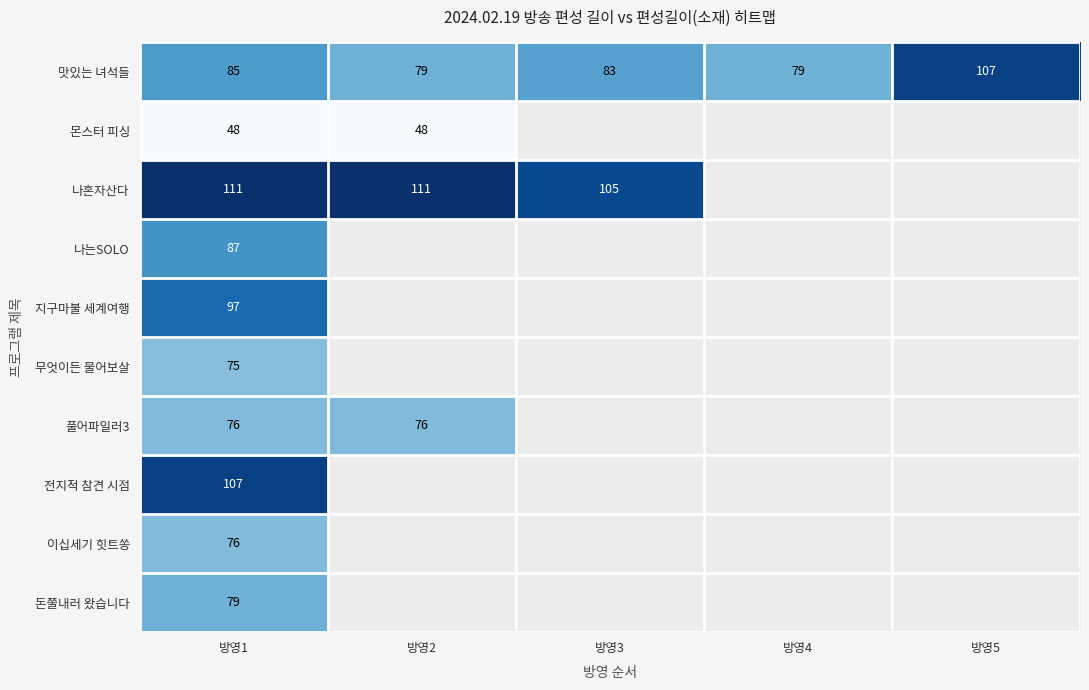

At which label does 맛있는 녀석들 first exceed 83?

방영1